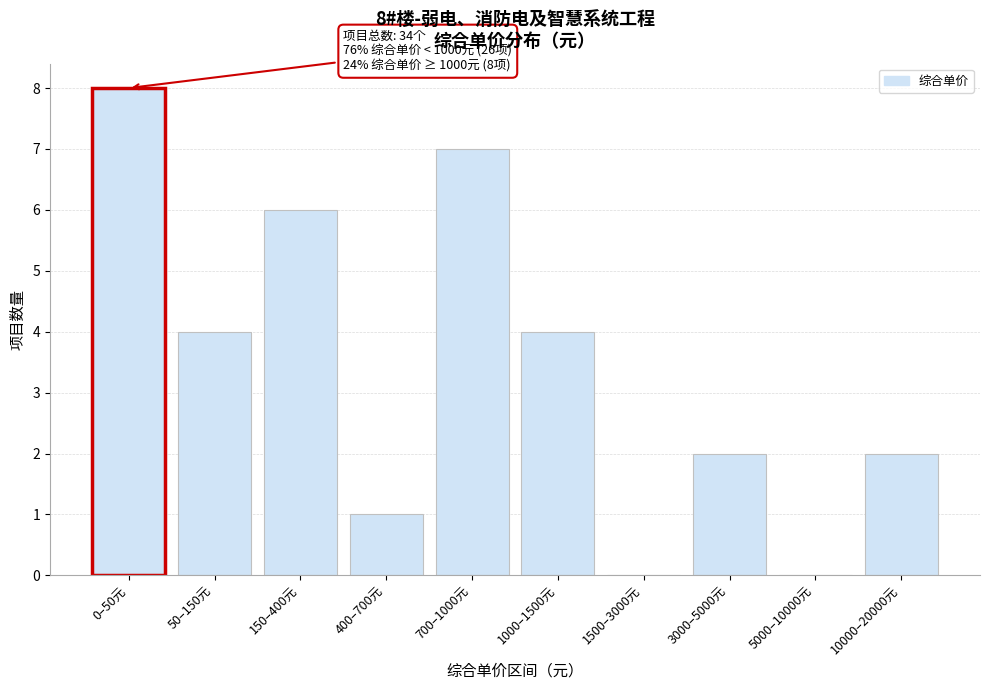

Reading left to right, extract all data points from this chart.

0–50元=8	50–150元=4	150–400元=6	400–700元=1	700–1000元=7	1000–1500元=4	1500–3000元=0	3000–5000元=2	5000–10000元=0	10000–20000元=2